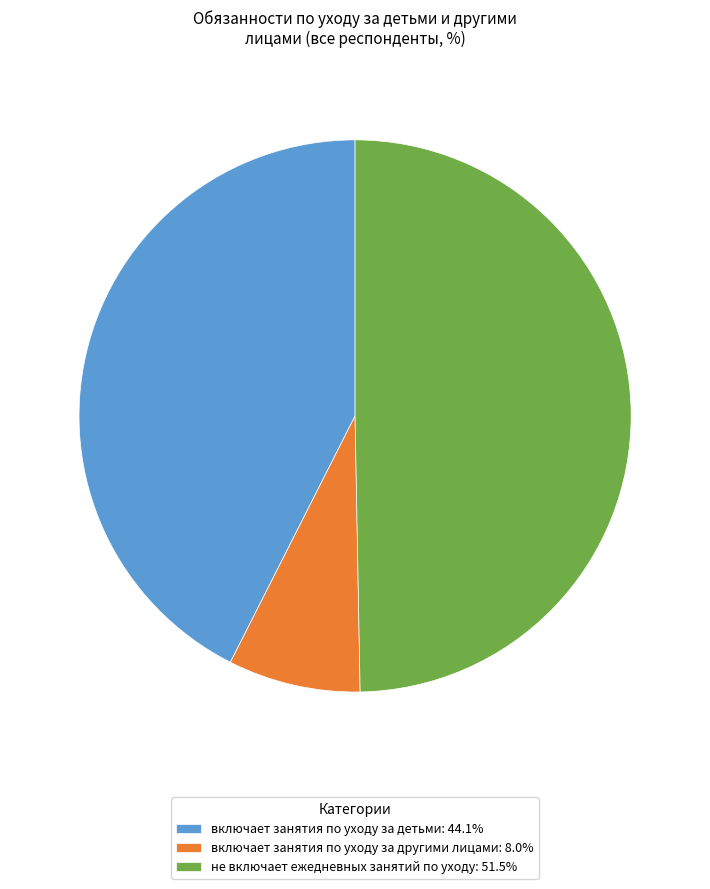

Is включает занятия по уходу за детьми: 44.1% the majority of the pie?

No